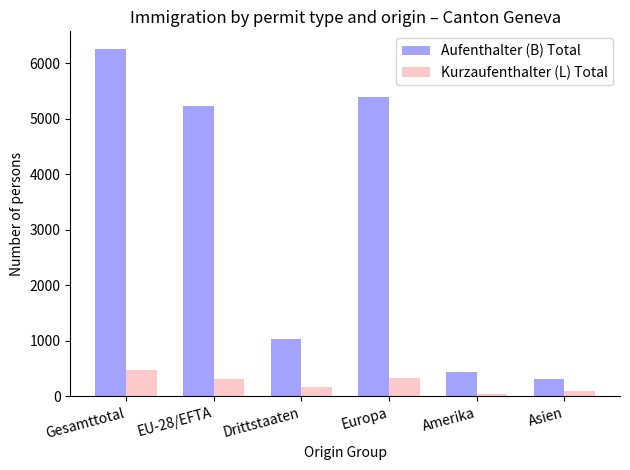

At how many categories does at least one series exceed 6023?

1